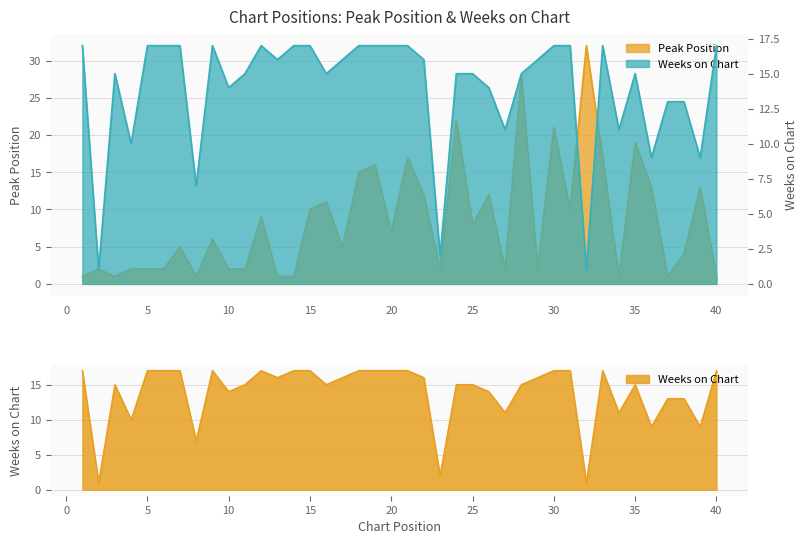

Reading left to right, transcribe all the data shown in this chart.

Peak Position: 1=1	2=2	3=1	4=2	5=2	6=2	7=5	8=1	9=6	10=2	11=2	12=9	13=1	14=1	15=10	16=11	17=5	18=15	19=16	20=7	21=17	22=12	23=2	24=22	25=8	26=12	27=2	28=28	29=2	30=21	31=10	32=32	33=17	34=1	35=19	36=13	37=1	38=4	39=13	40=1
Weeks on Chart: 1=17	2=1	3=15	4=10	5=17	6=17	7=17	8=7	9=17	10=14	11=15	12=17	13=16	14=17	15=17	16=15	17=16	18=17	19=17	20=17	21=17	22=16	23=2	24=15	25=15	26=14	27=11	28=15	29=16	30=17	31=17	32=1	33=17	34=11	35=15	36=9	37=13	38=13	39=9	40=17